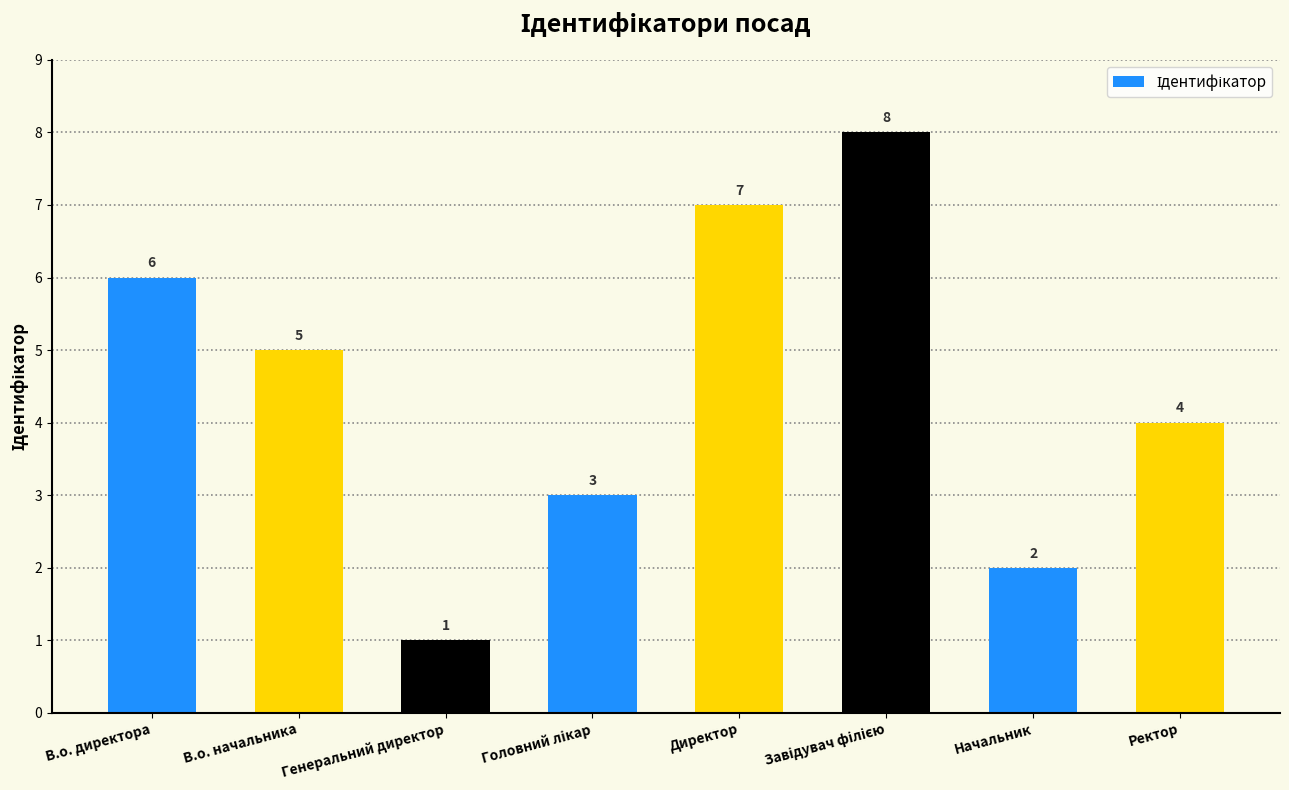

What is the greatest value displayed?

8